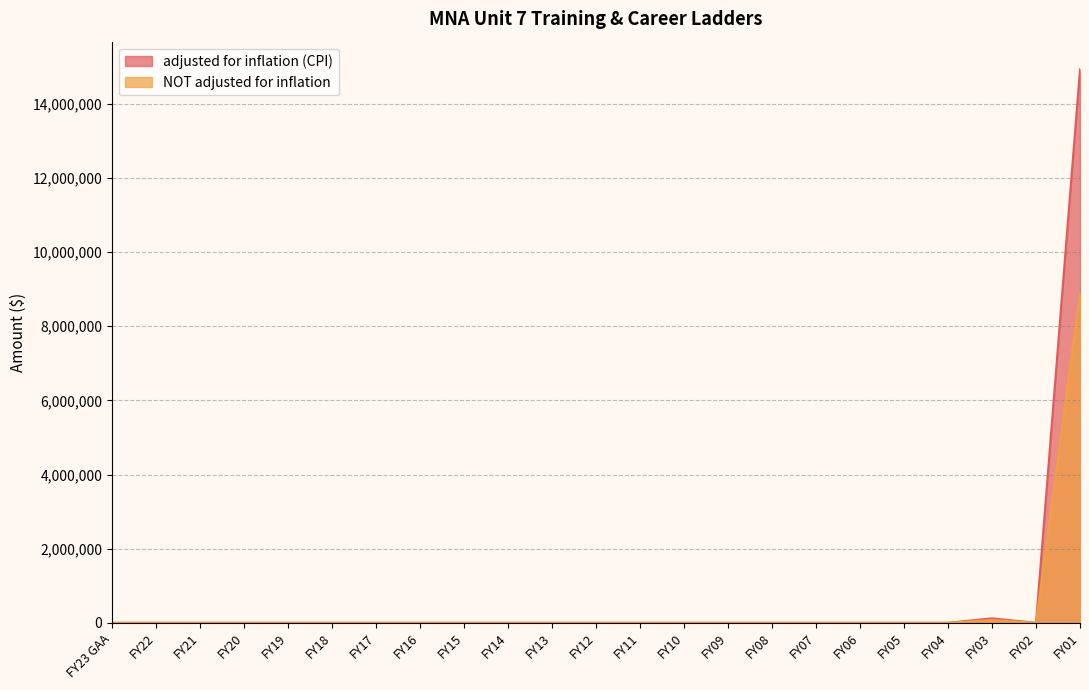

Rank the categories by NOT adjusted for inflation value from highest to lowest.

FY01, FY03, FY23 GAA, FY22, FY21, FY20, FY19, FY18, FY17, FY16, FY15, FY14, FY13, FY12, FY11, FY10, FY09, FY08, FY07, FY06, FY05, FY04, FY02